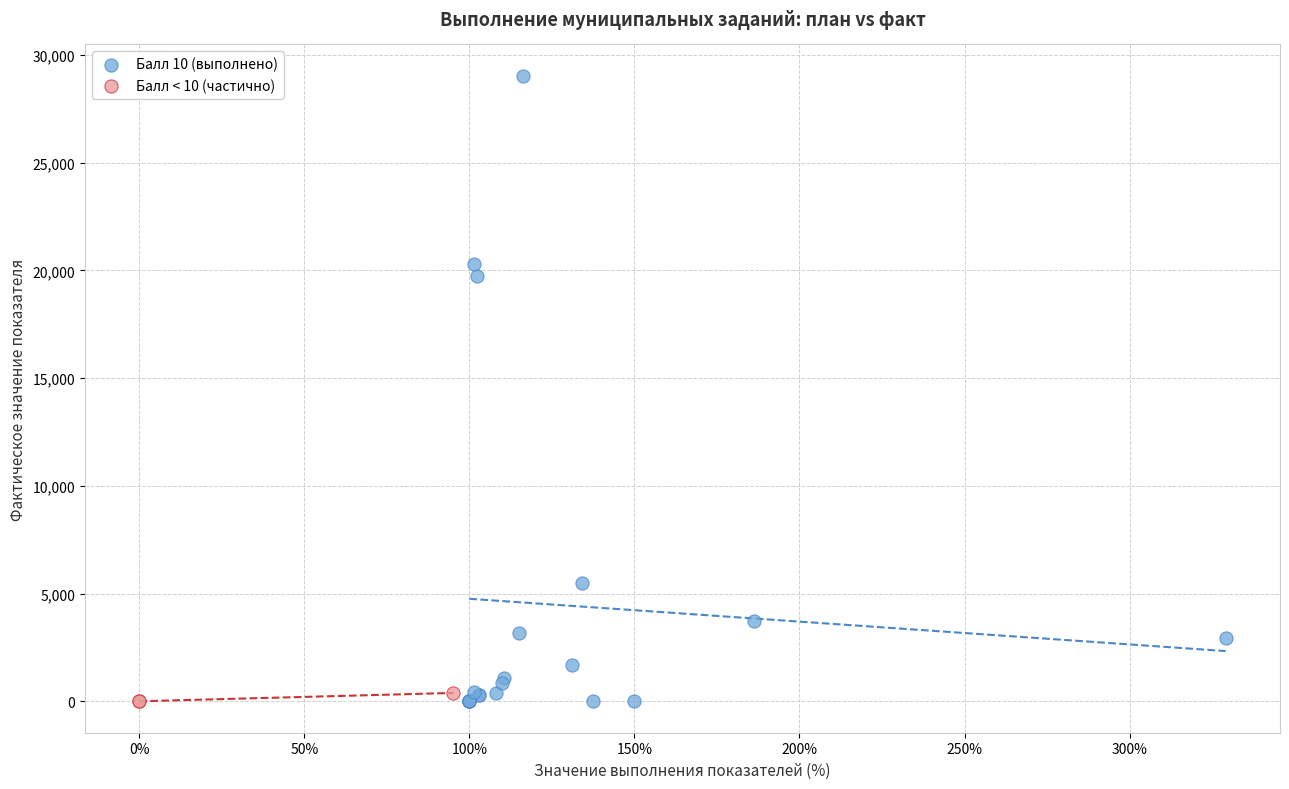

Which series reaches the maximum Y coordinate?

Балл 10 (выполнено)